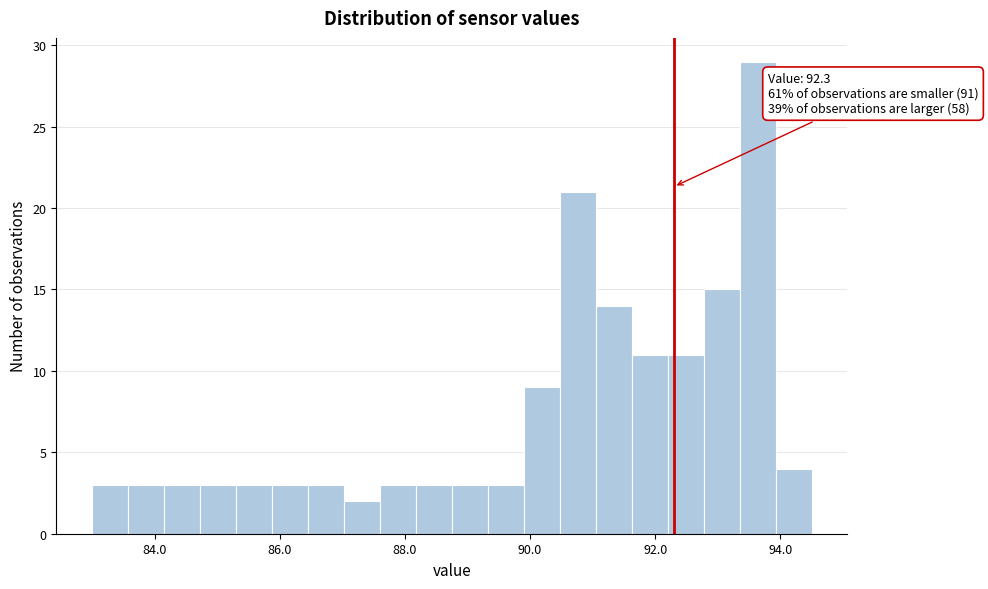

Around what value on the x-axis is the tallest bar? Give the approximate position of its centre, as read against the axis.

93.6